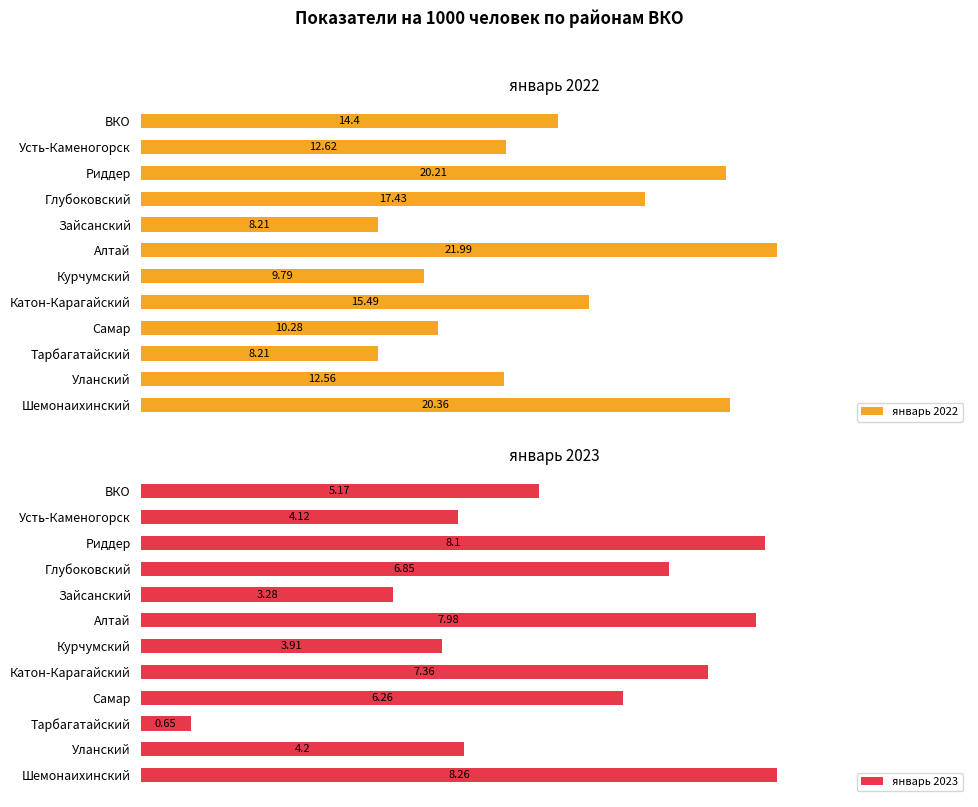

Where is январь 2022 nearest to the value 15?

Катон-Карагайский